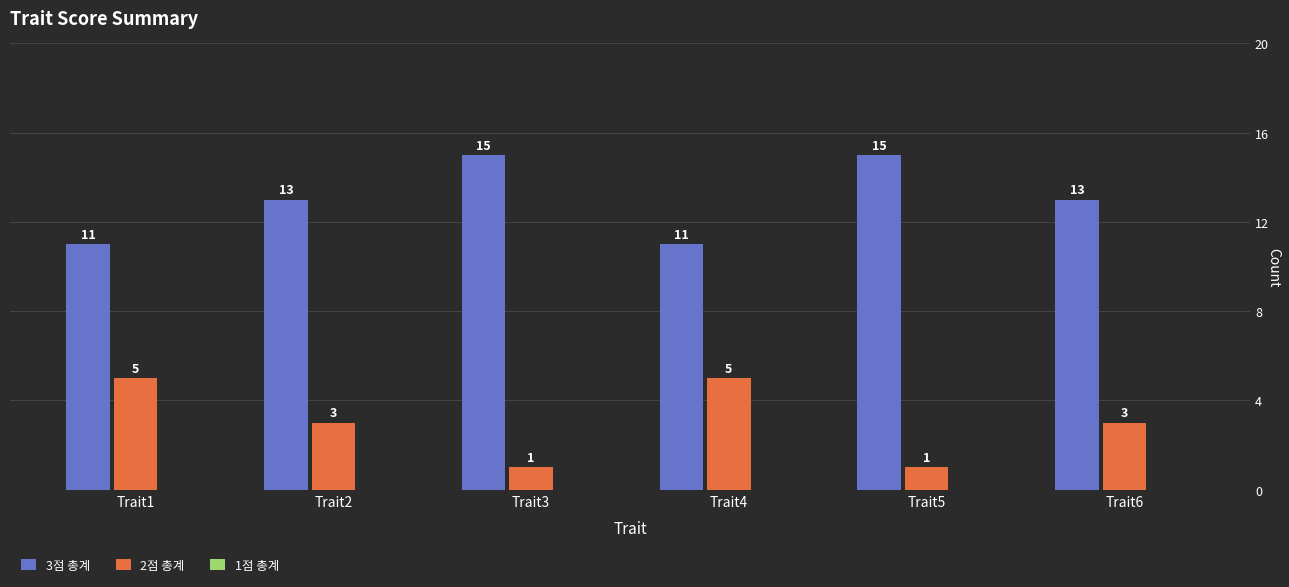

What is the spread (max minus min) of values at Trait1?

6